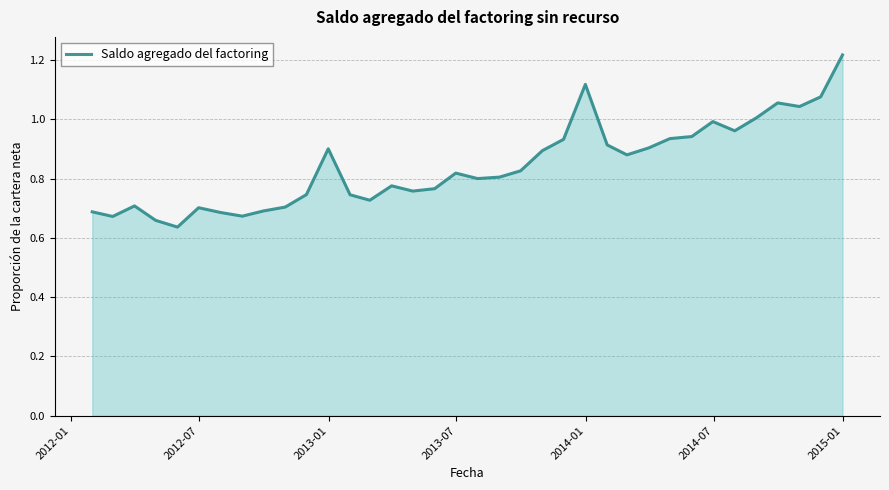

Is this an area chart (filled region under the line)?

Yes